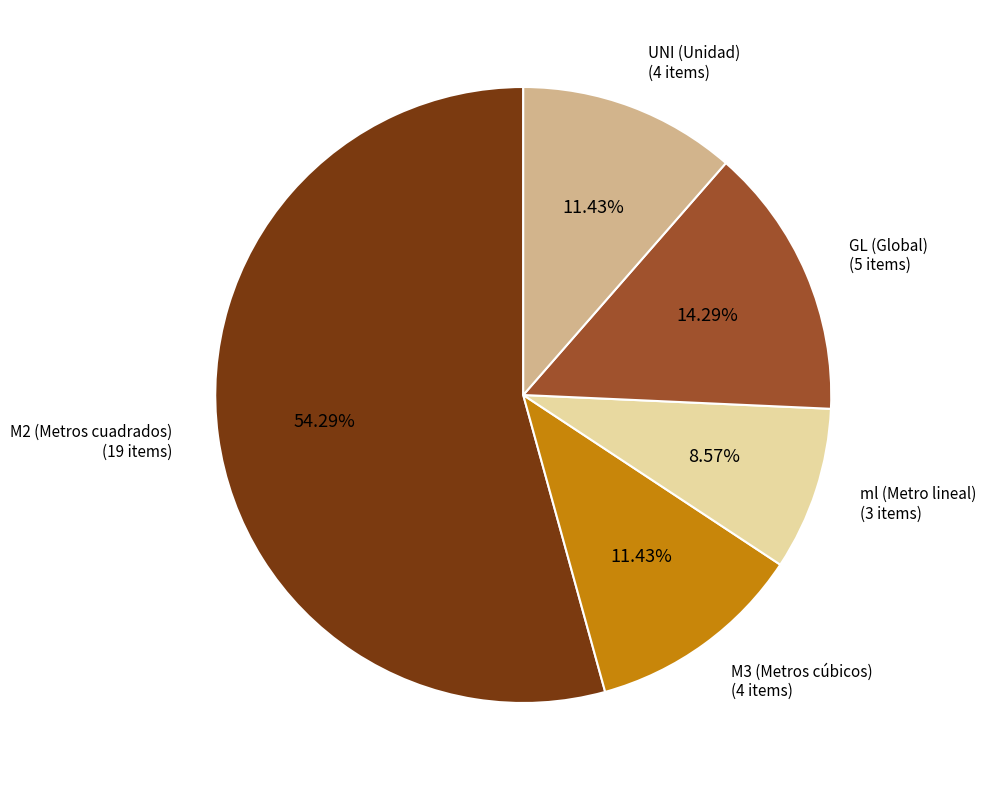

Which has a higher value, ml (Metro lineal) or UNI (Unidad)?

UNI (Unidad)